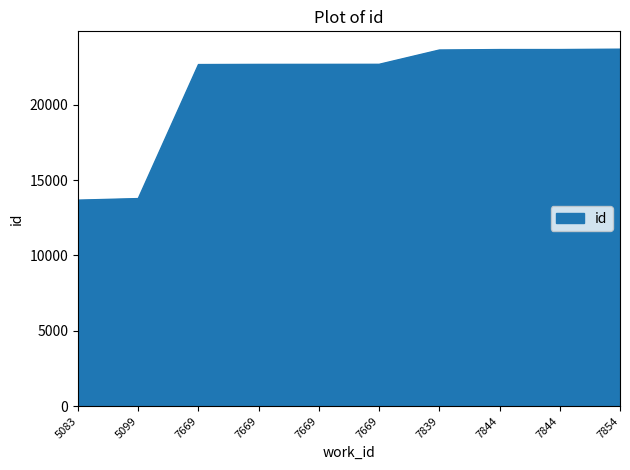

Read the value at 7854.

23698